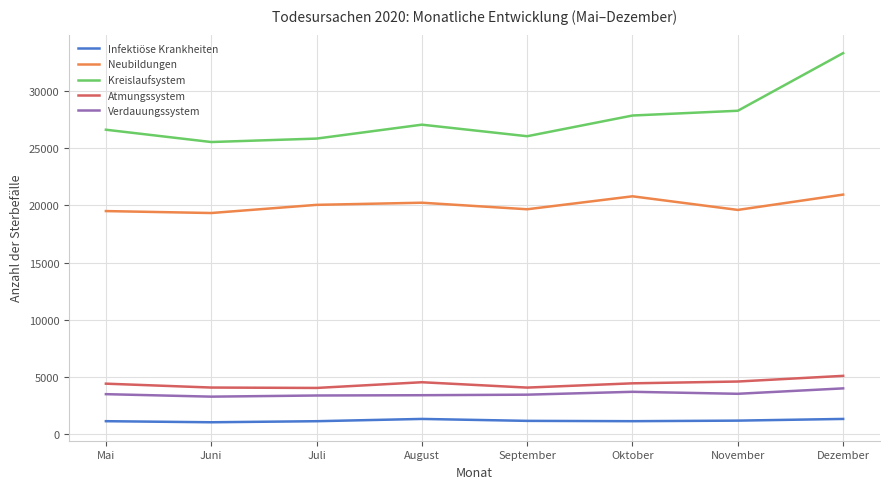

How many interior local valleys does the Kreislaufsystem series have?

2